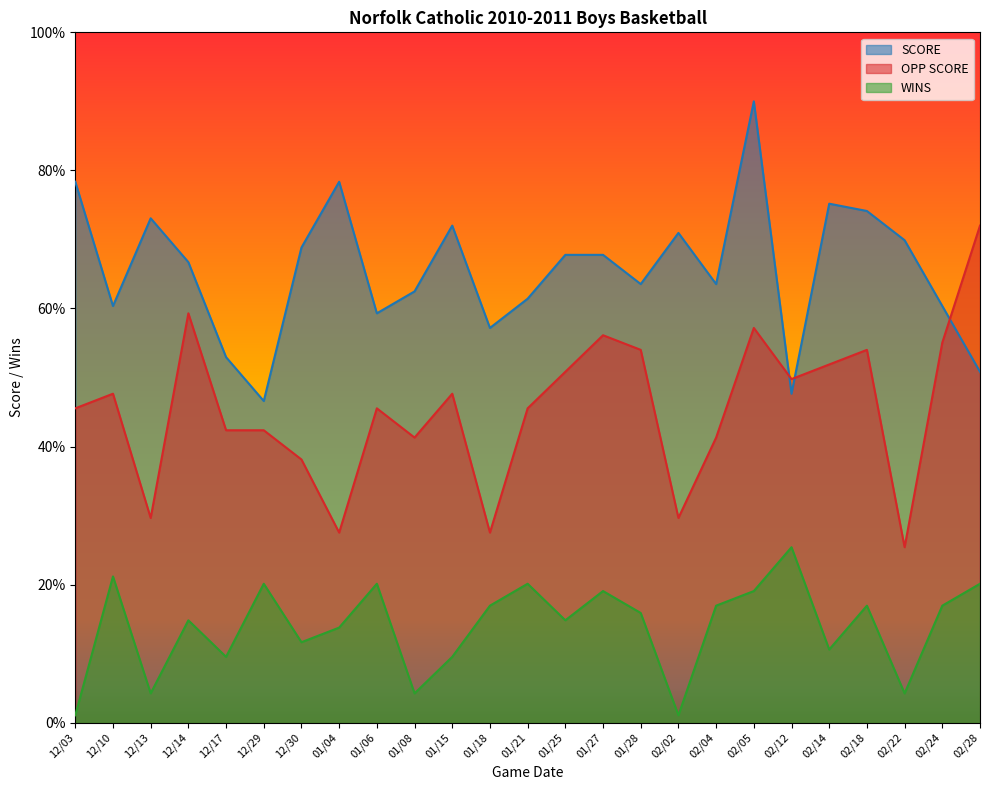

Is the value of WINS at 02/28 greater than the value of SCORE at 12/03?

No